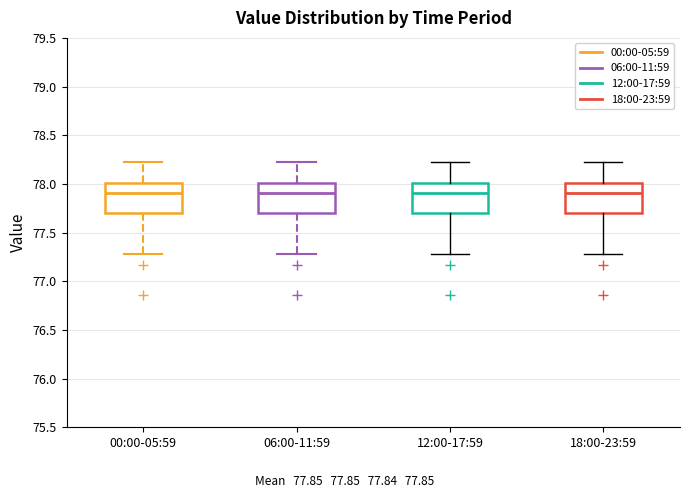

Where does the median line of the box for 00:00-05:59 sit on the y-axis? The values are not printed on the chart, so give them approximately, as read against the axis.

77.9